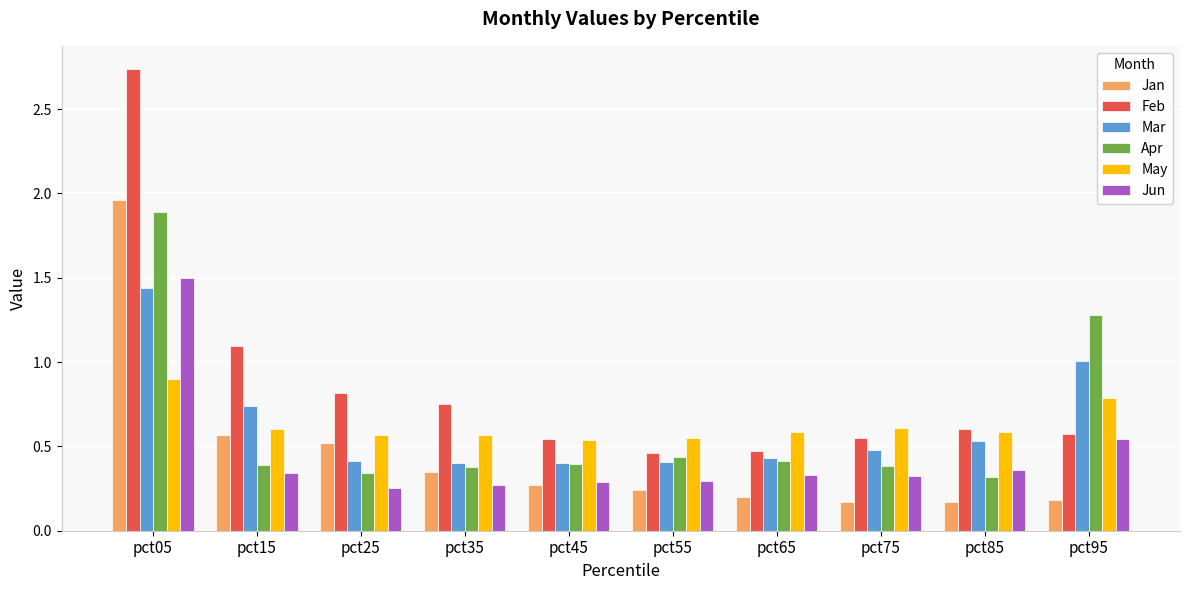

The value of Mar at pct85 is 0.2. True or false?

False